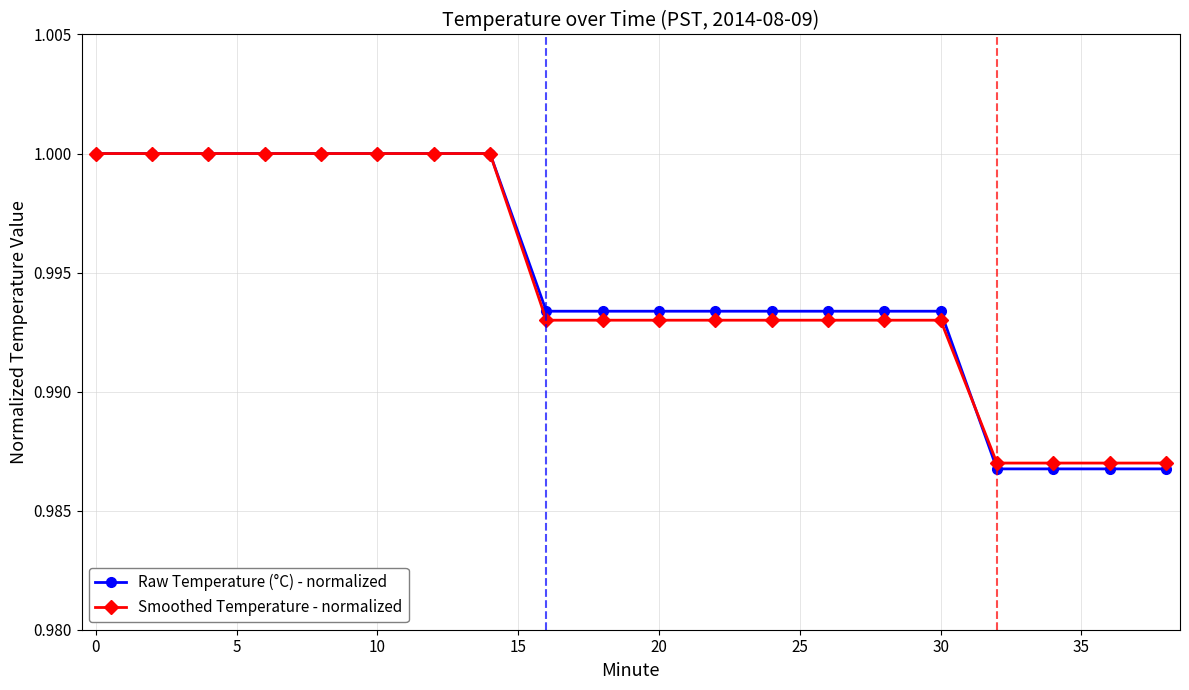

Which series has the widest spread of values?

Raw Temperature (°C) - normalized